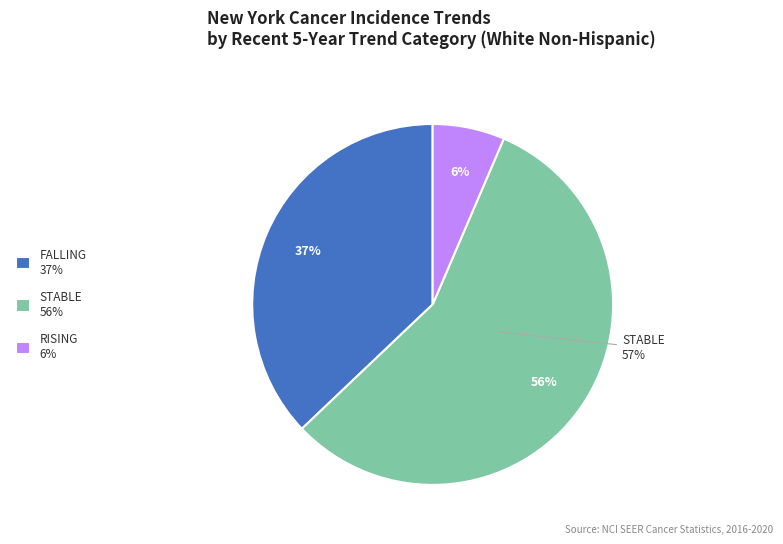

How many segments does this pie chart have?

3